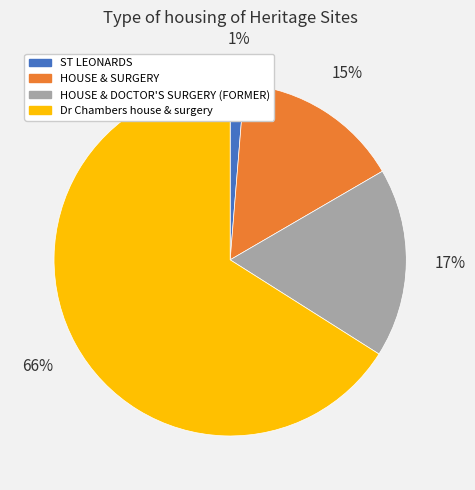

Which slice is the largest?

Dr Chambers house & surgery